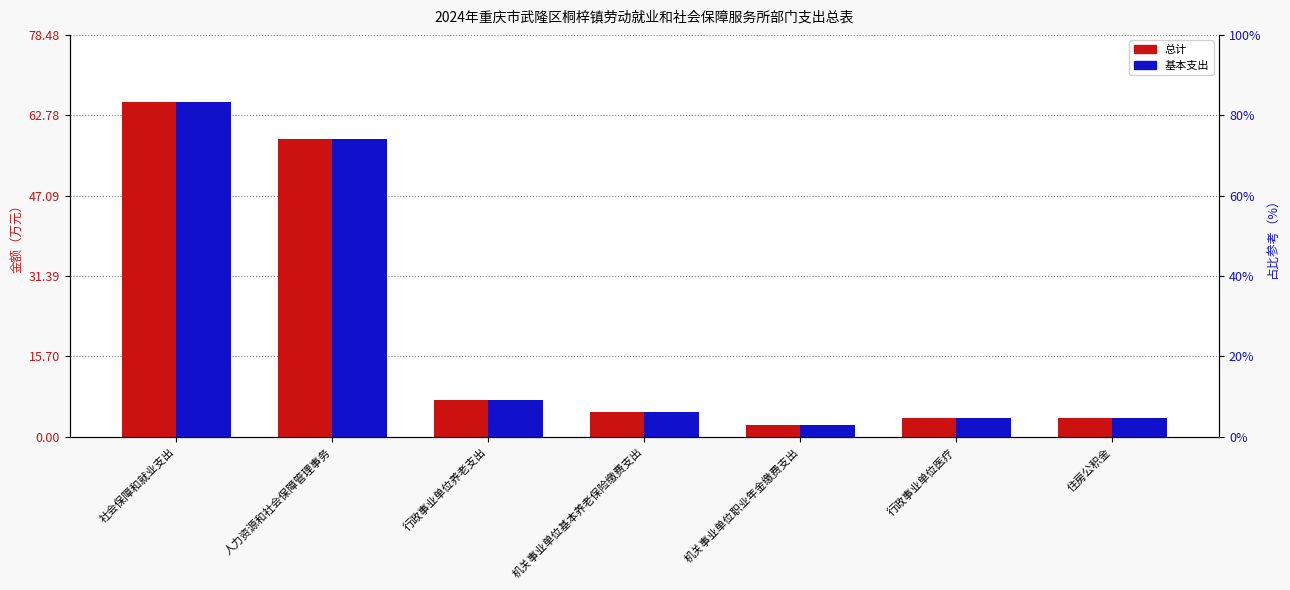

What is the average value of the 基本支出 series?

20.7